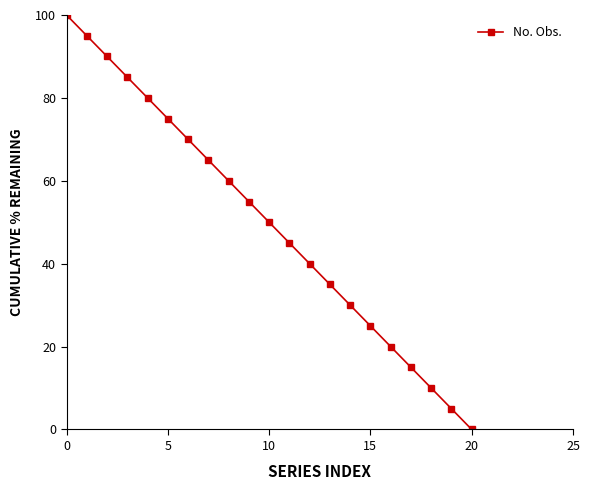

How many data points does each series have?

21